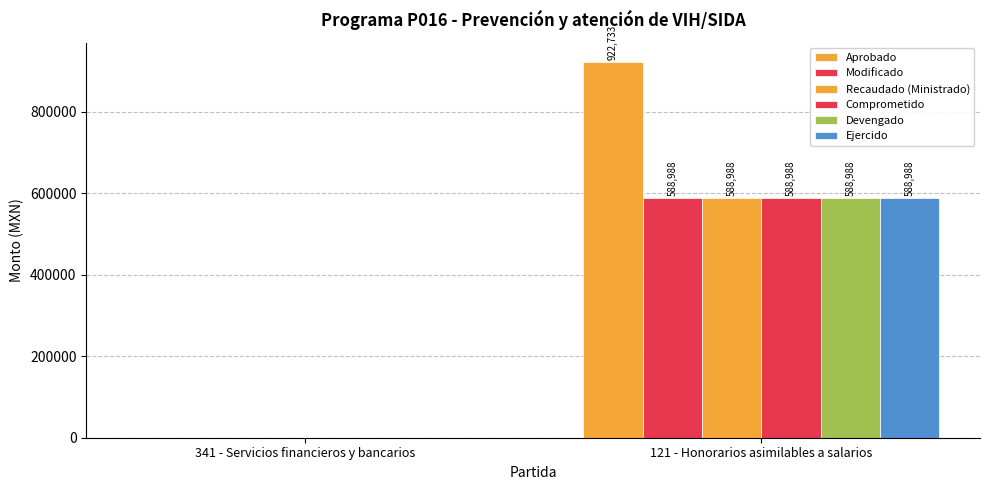

Reading left to right, transcribe all the data shown in this chart.

Aprobado: 0	922733
Modificado: 0	588988
Recaudado (Ministrado): 0	588988
Comprometido: 0	588988
Devengado: 0	588988
Ejercido: 0	588988